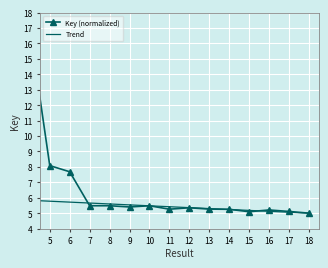

What is the difference between the maximum and minimum values?

12.0